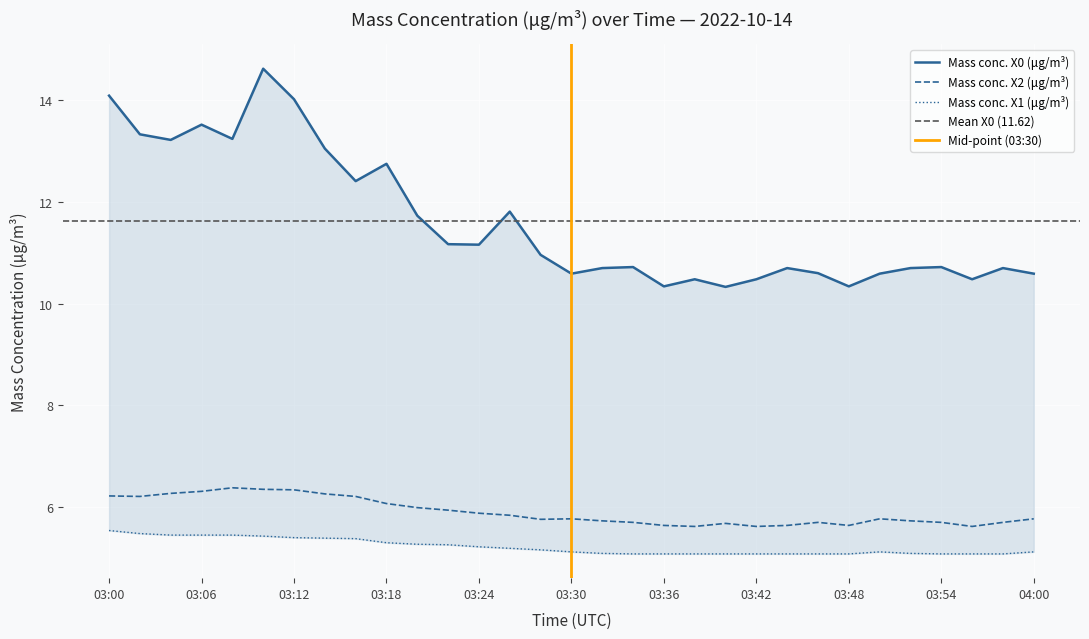

What is the value of the X0_M11 point at the 25th from the left?

10.3